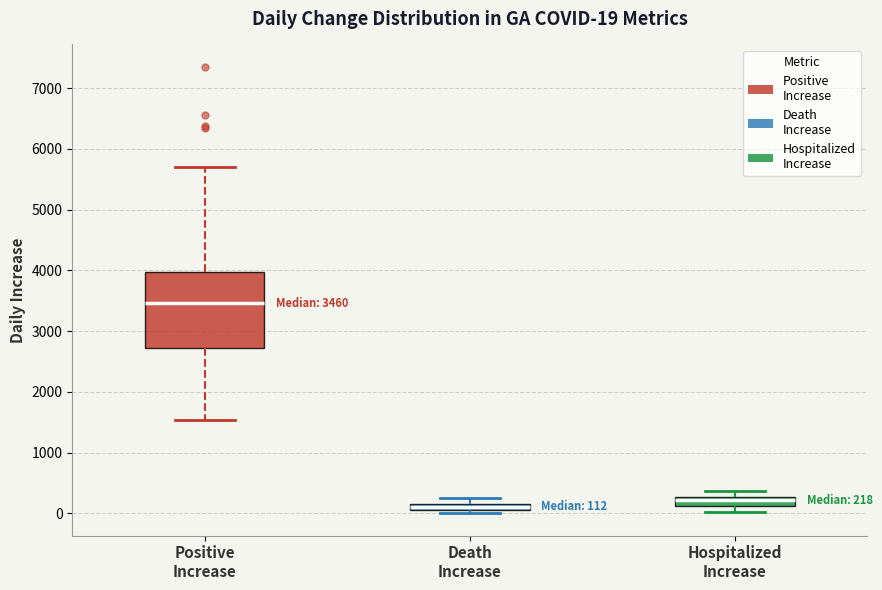

Which box has the highest median line?

Positive Increase